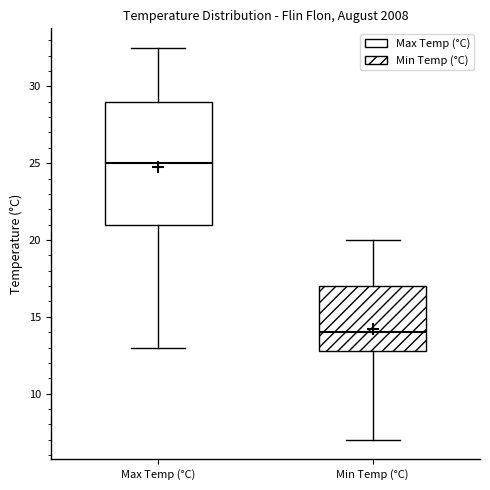

Reading left to right, read every box against the y-axis: the position of its median line, the range the box covers, and the ends of its whiskers. The values are not printed on the chart, so give them approximately, as read against the axis.

Max Temp (°C): median 25.0, box 21.0 to 29.0, whiskers 13.0 to 32.5
Min Temp (°C): median 14.0, box 13.0 to 17.0, whiskers 7.0 to 20.0